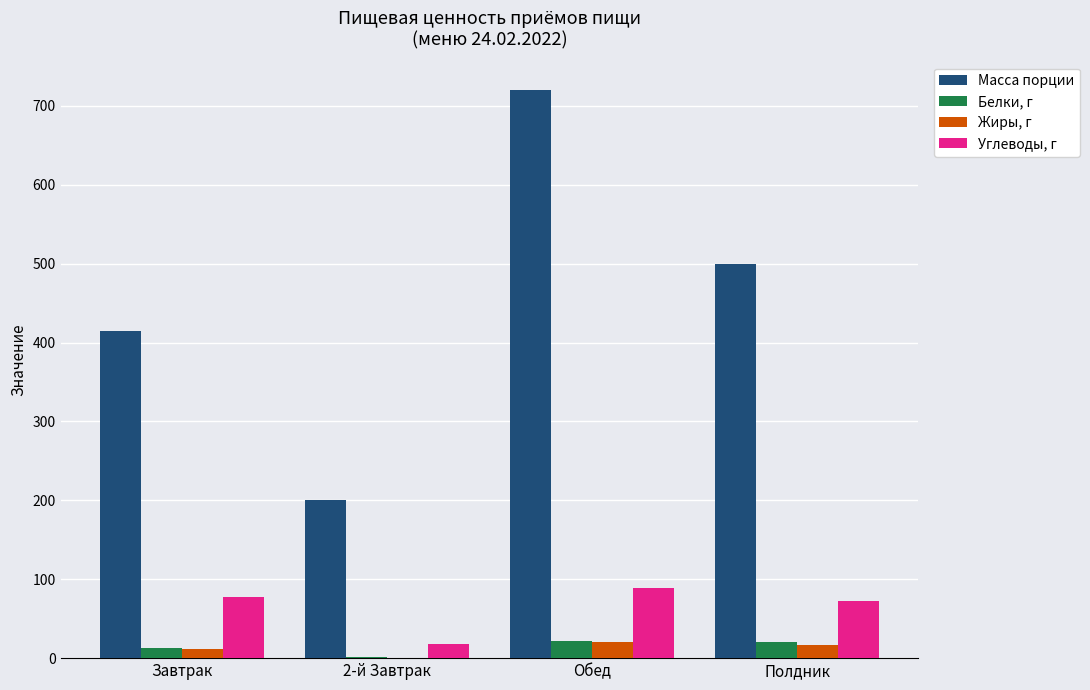

What value does the Жиры, г series have at Обед?

20.0